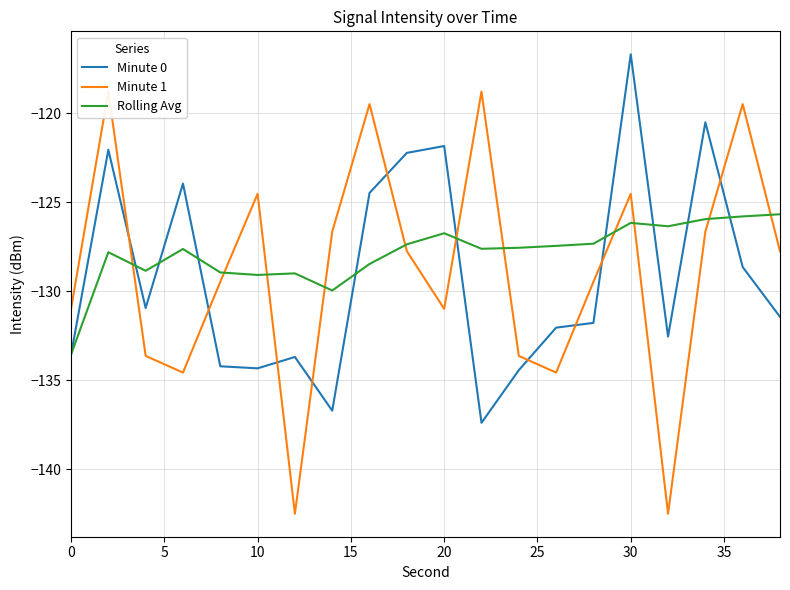

What is the average value of the Minute 1 series?

-128.8